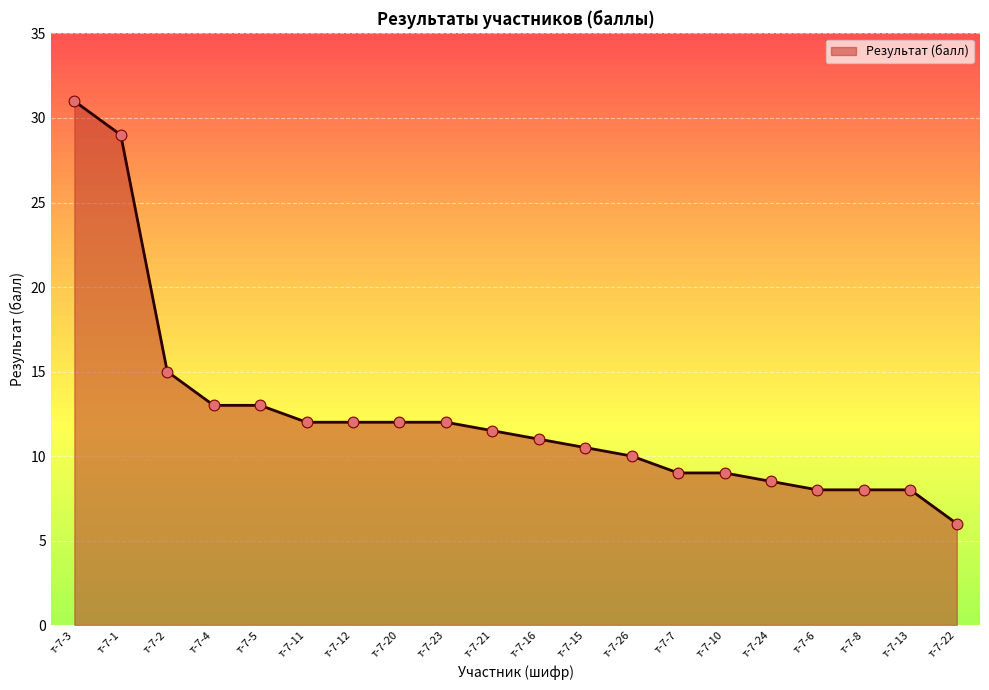

Approximately how many times larger is the value at т-7-3 compared to т-7-22?

5.2